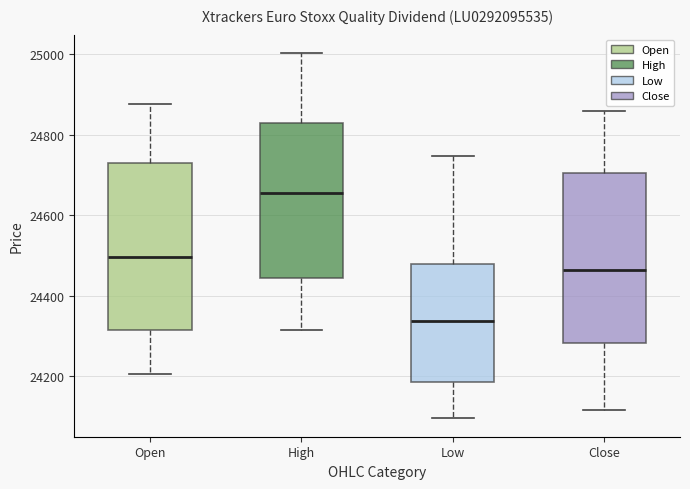

Reading left to right, transcribe this box plot: for each box, give where its median line is, the range the box spans, and where its two whiskers end, as read against the y-axis. The values are not printed on the chart, so give them approximately, as read against the axis.

Open: median 24500, box 24320 to 24740, whiskers 24200 to 24880
High: median 24660, box 24440 to 24820, whiskers 24320 to 25000
Low: median 24340, box 24180 to 24480, whiskers 24100 to 24740
Close: median 24460, box 24280 to 24700, whiskers 24120 to 24860